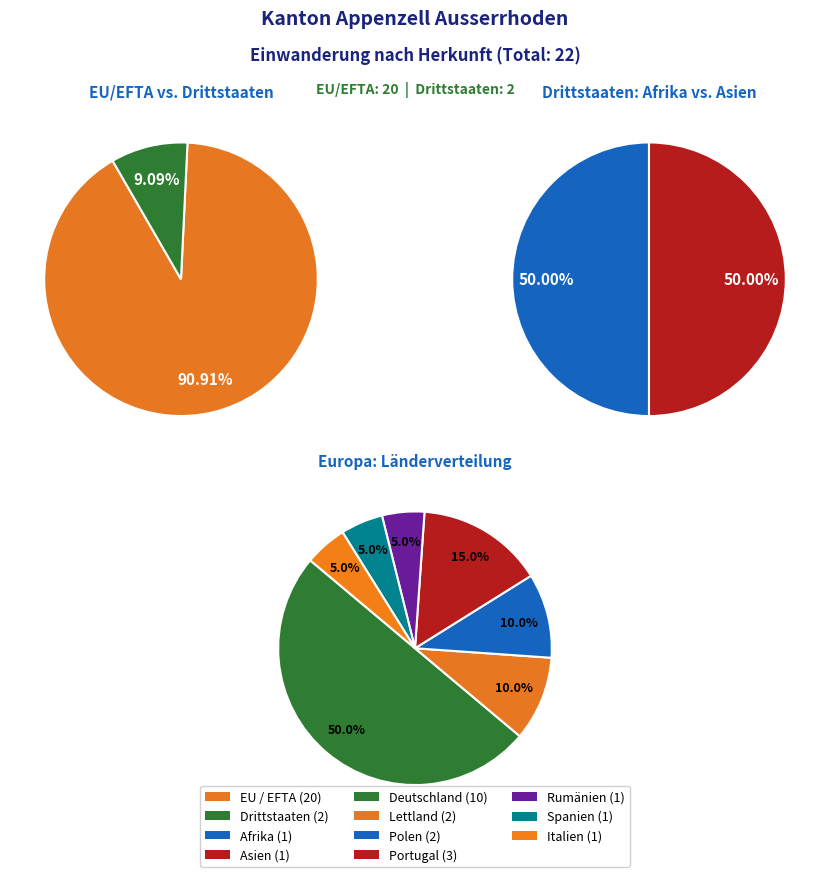

Does any single category account for the majority?

No